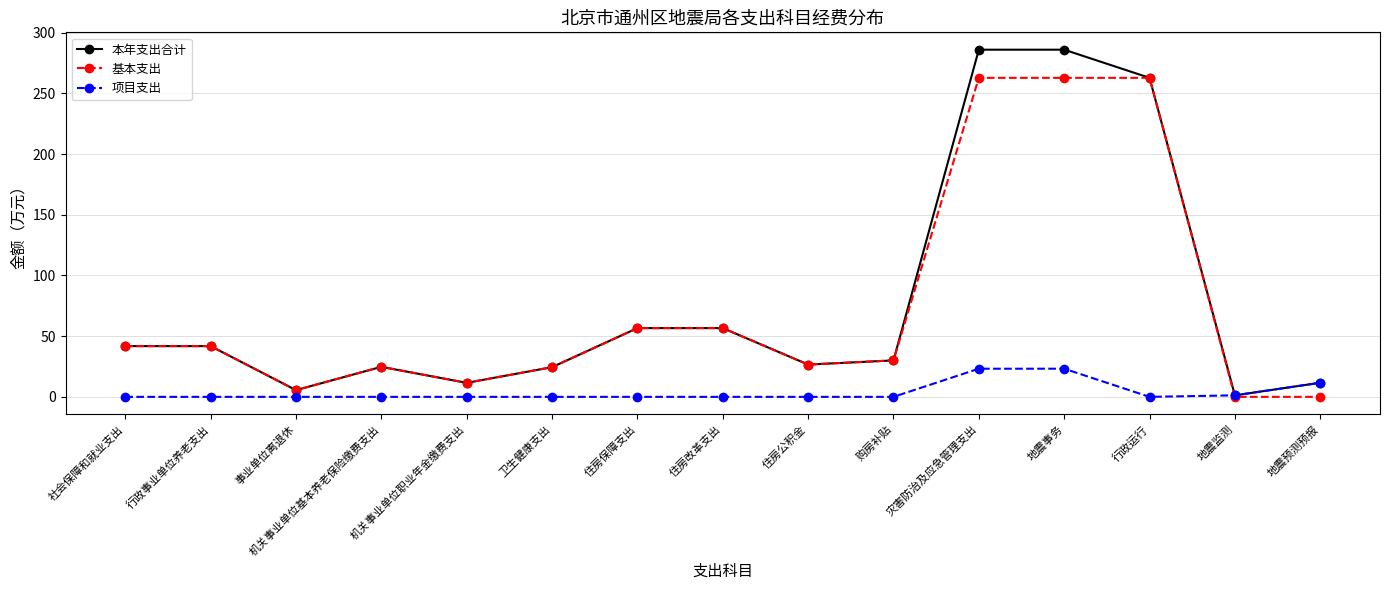

What value does the 基本支出 series have at 机关事业单位基本养老保险缴费支出?

24.7